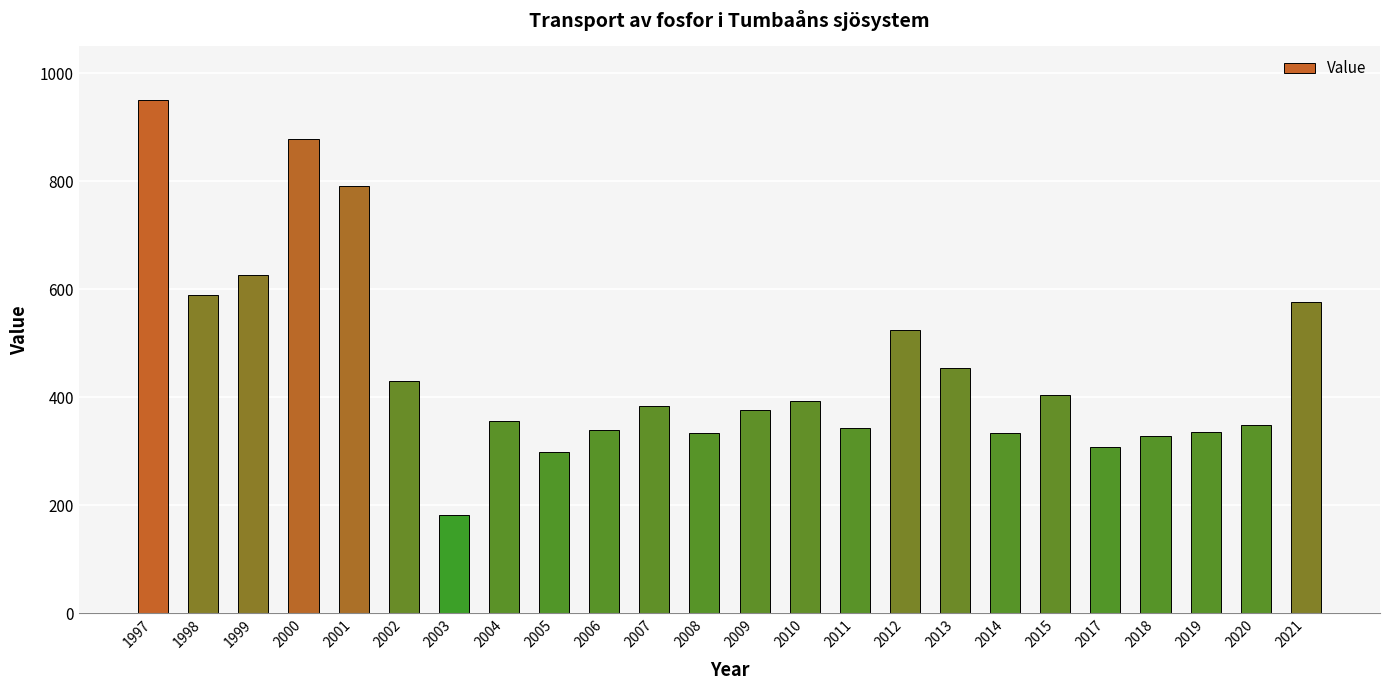

What is the difference between the maximum and second lowest values?

653